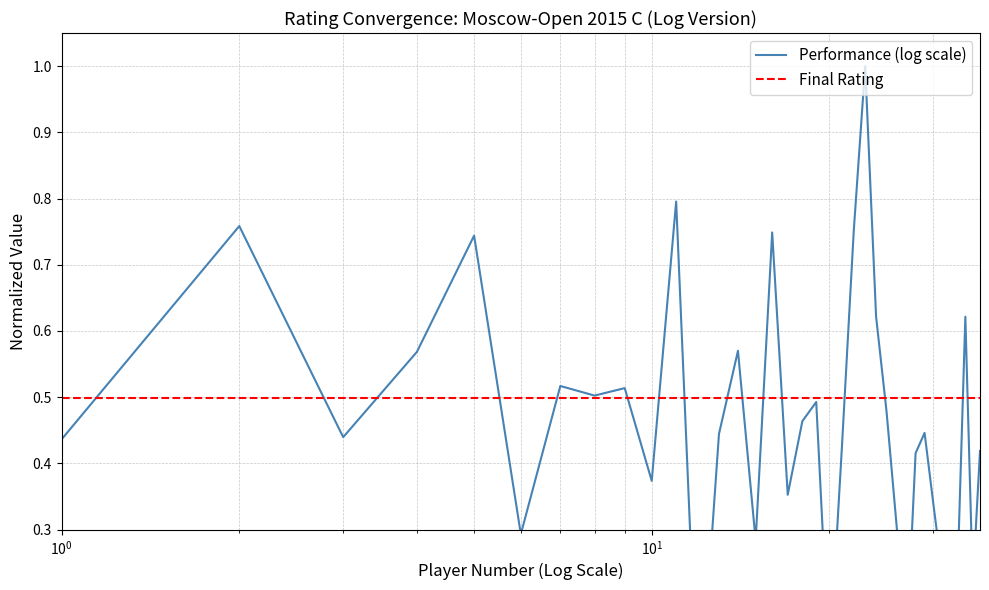

How many lines are shown in the chart?

1